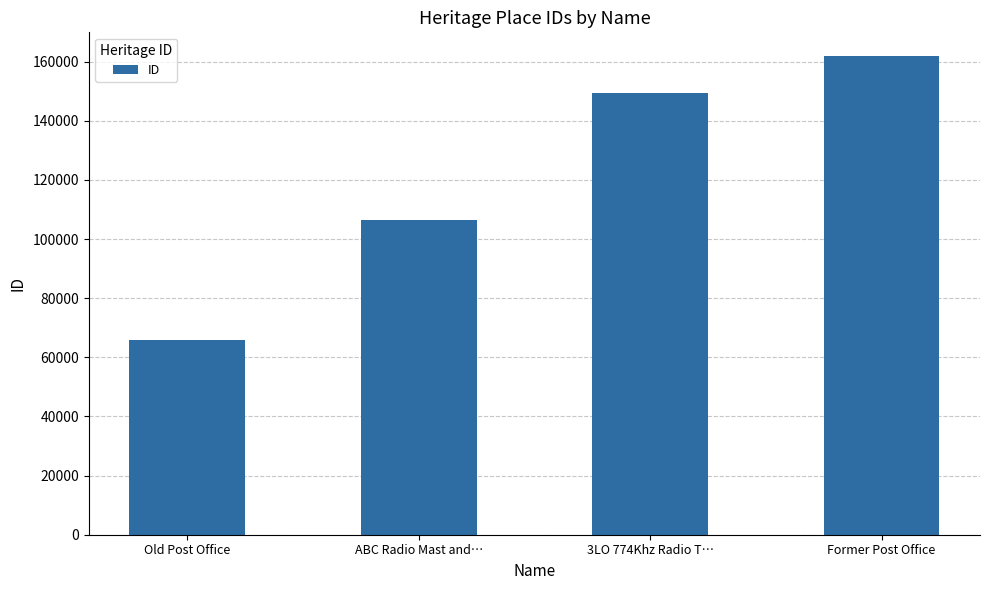

What is the greatest value displayed?

161802